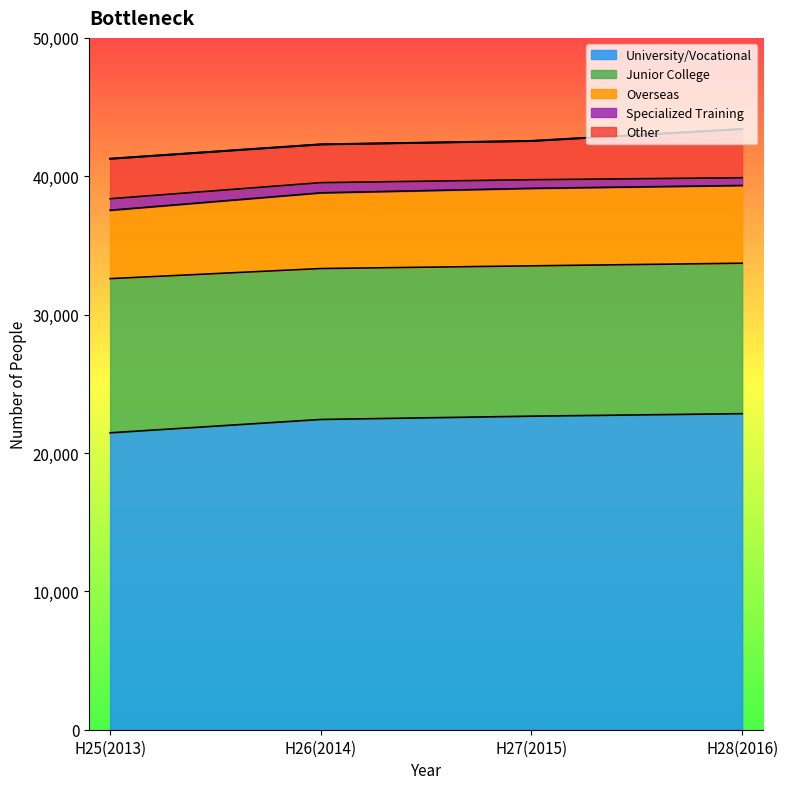

The value of University/Vocational at H26(2014) is 6029. True or false?

False